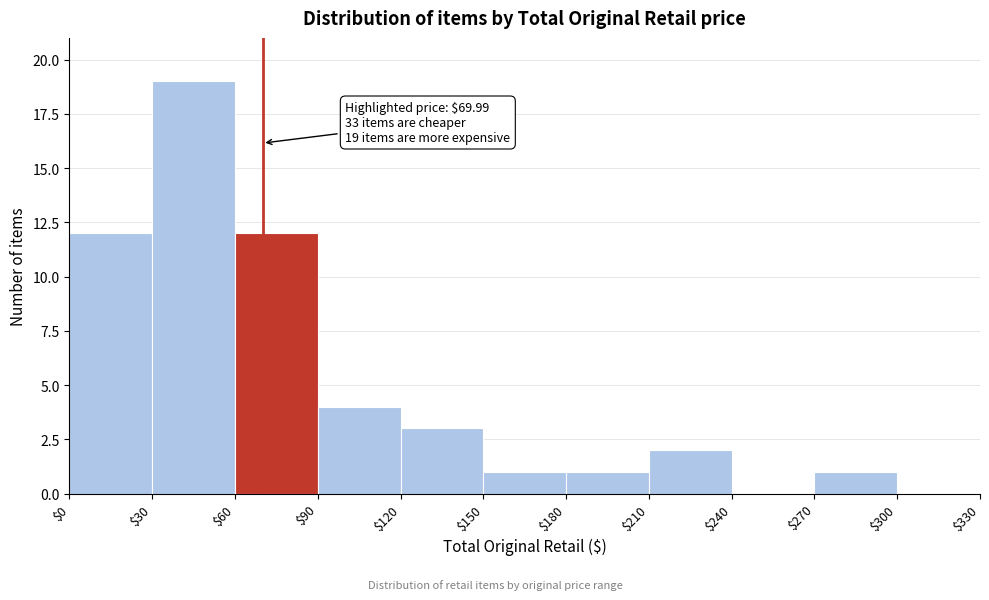

Which range on the x-axis has the tallest bar?

$30 to $60